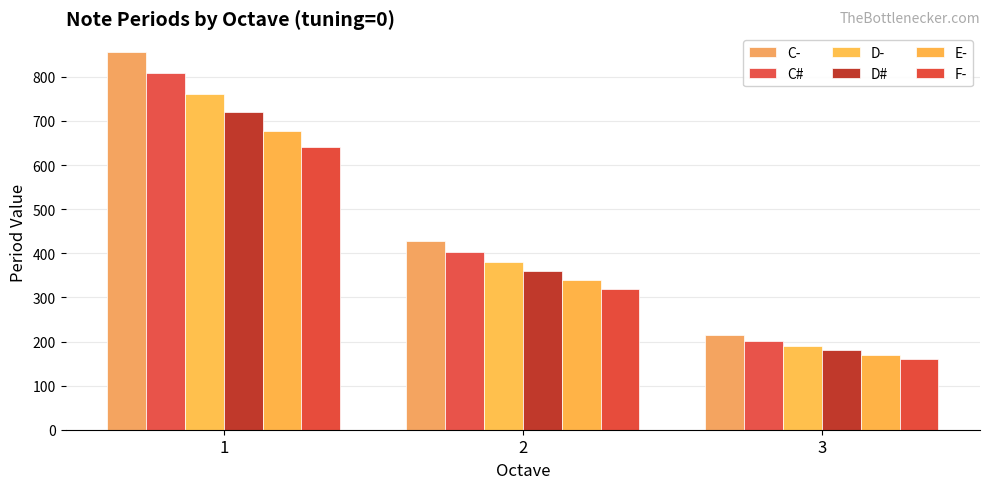

What is the value of the C- bar at the 1st from the left?

856